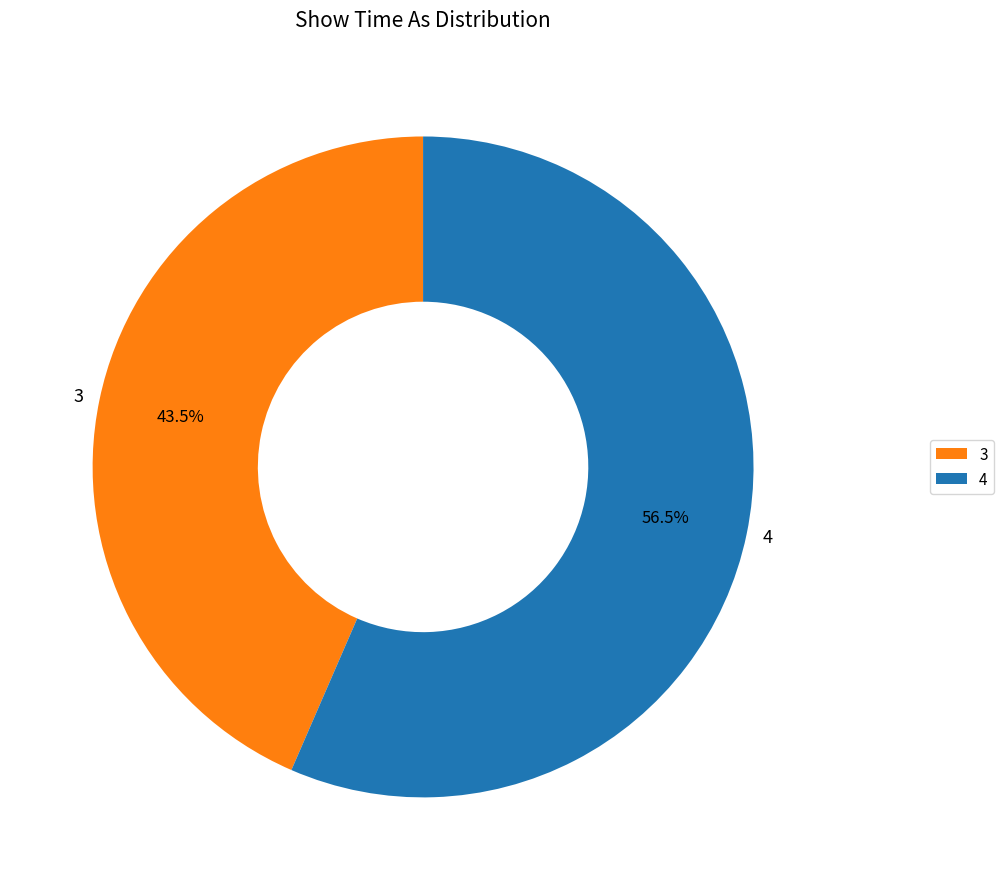

Which category has the smallest portion of the pie?

3